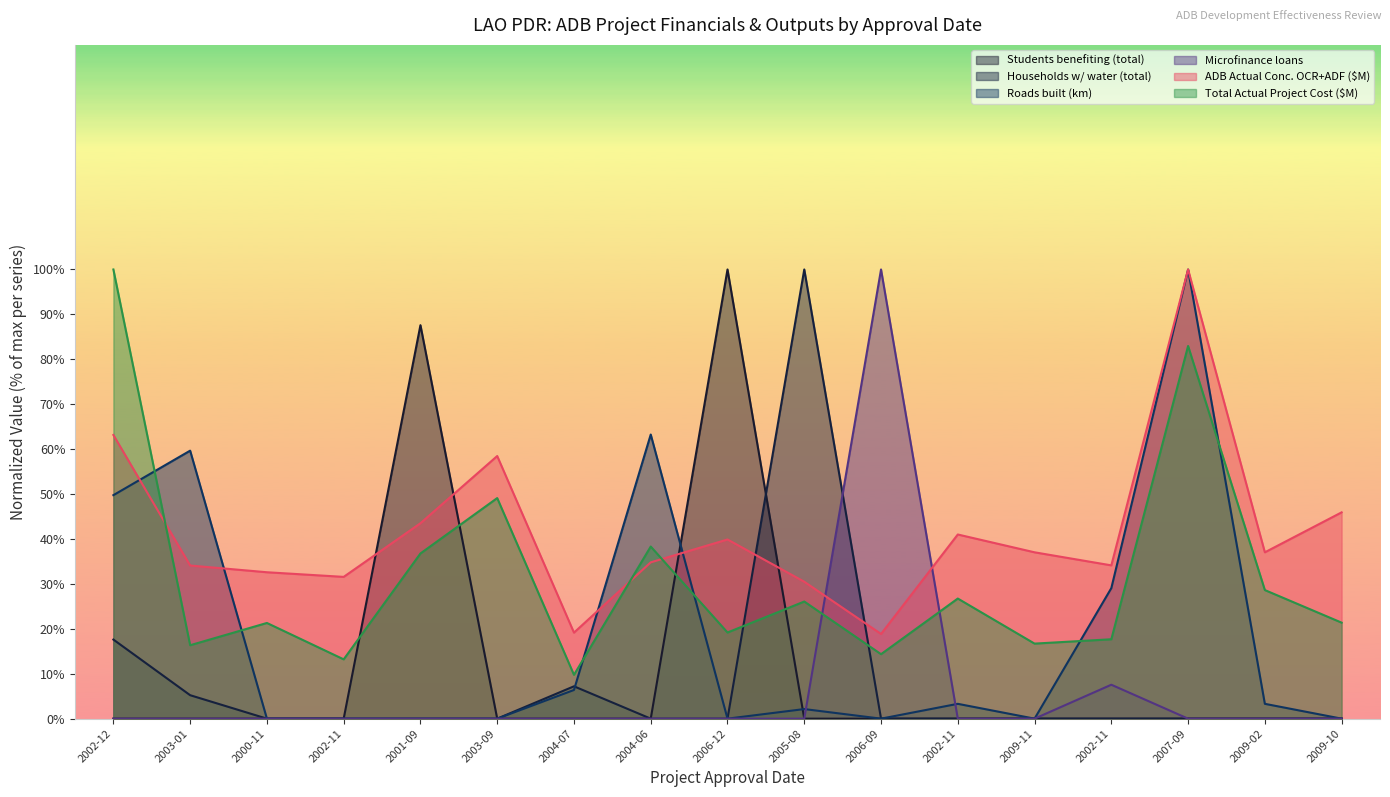

At how many categories does at least one series exceed 16?

17